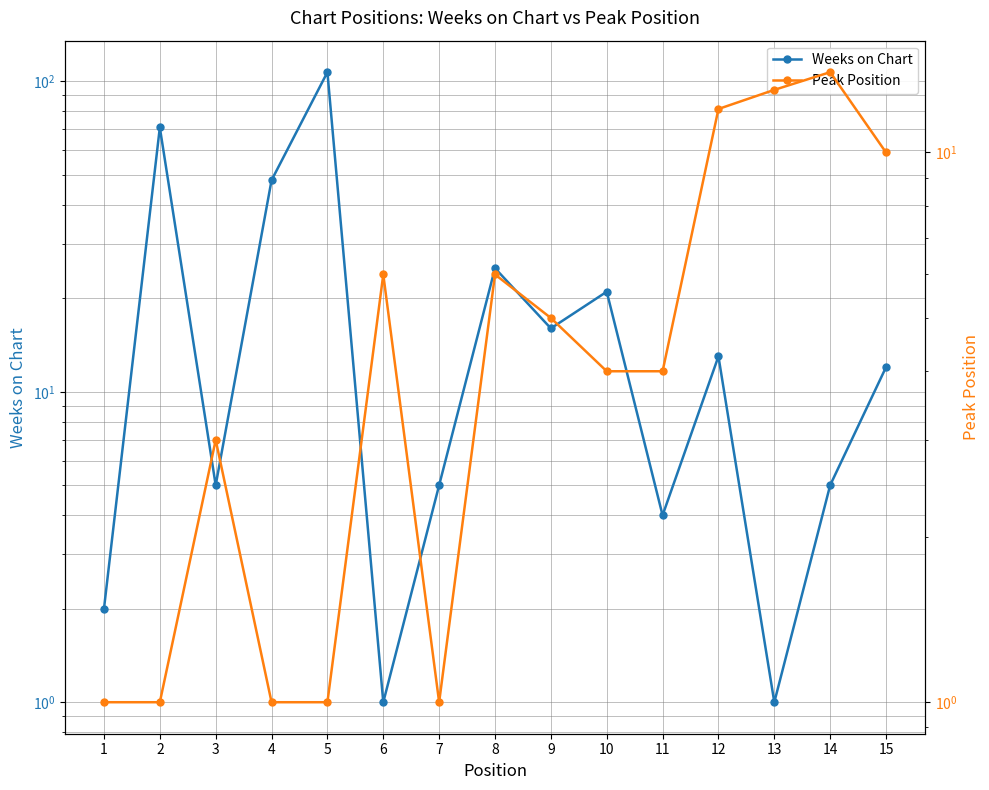

At which label is Weeks on Chart closest to 54?

4